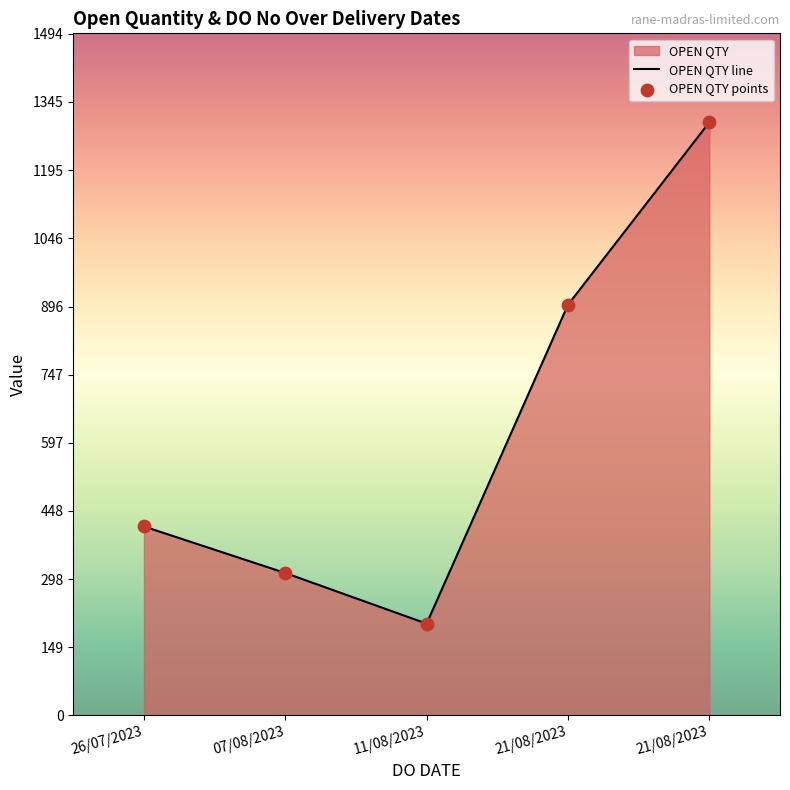

Which series has the largest total across all categories?

OPEN QTY line